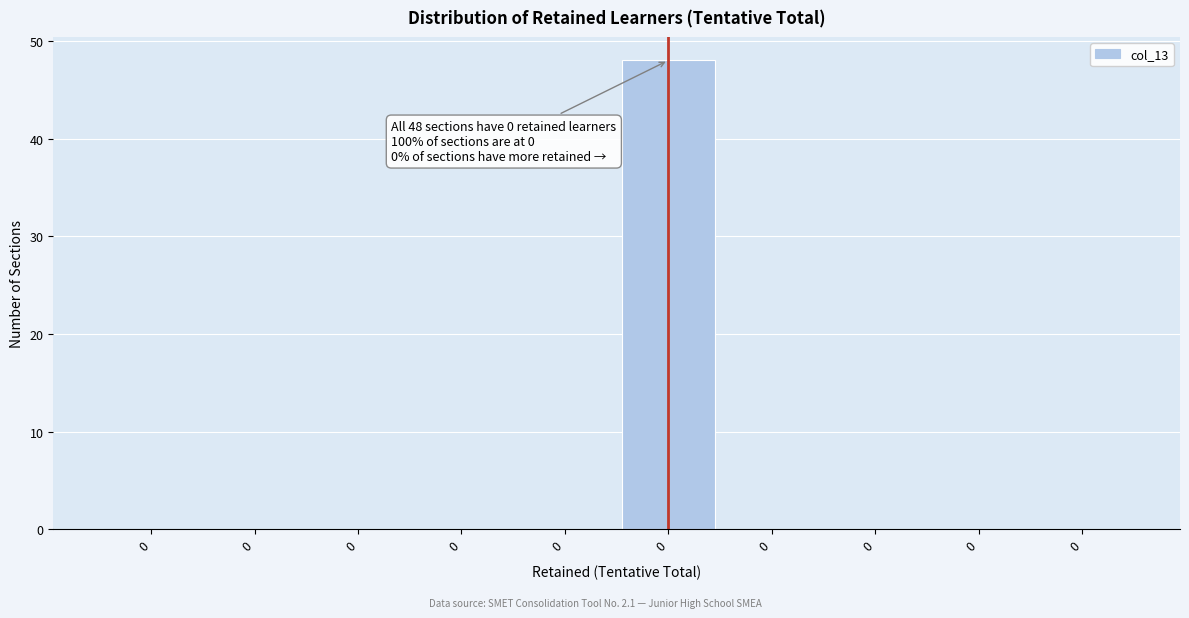

Count the number of categories in the chart.

10